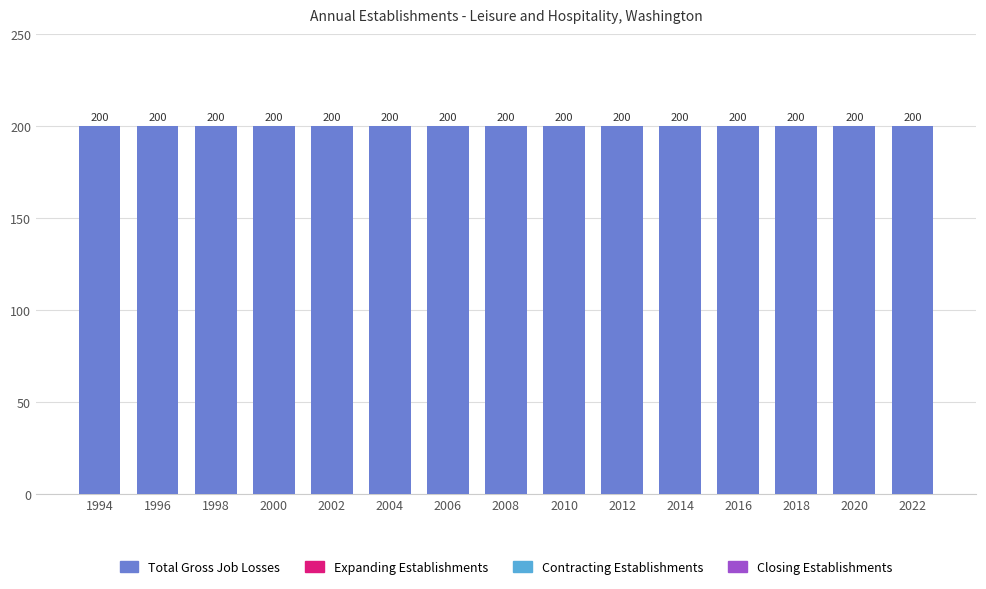

Between 2008 and 2018, which series saw the biggest shift?

Total Gross Job Losses